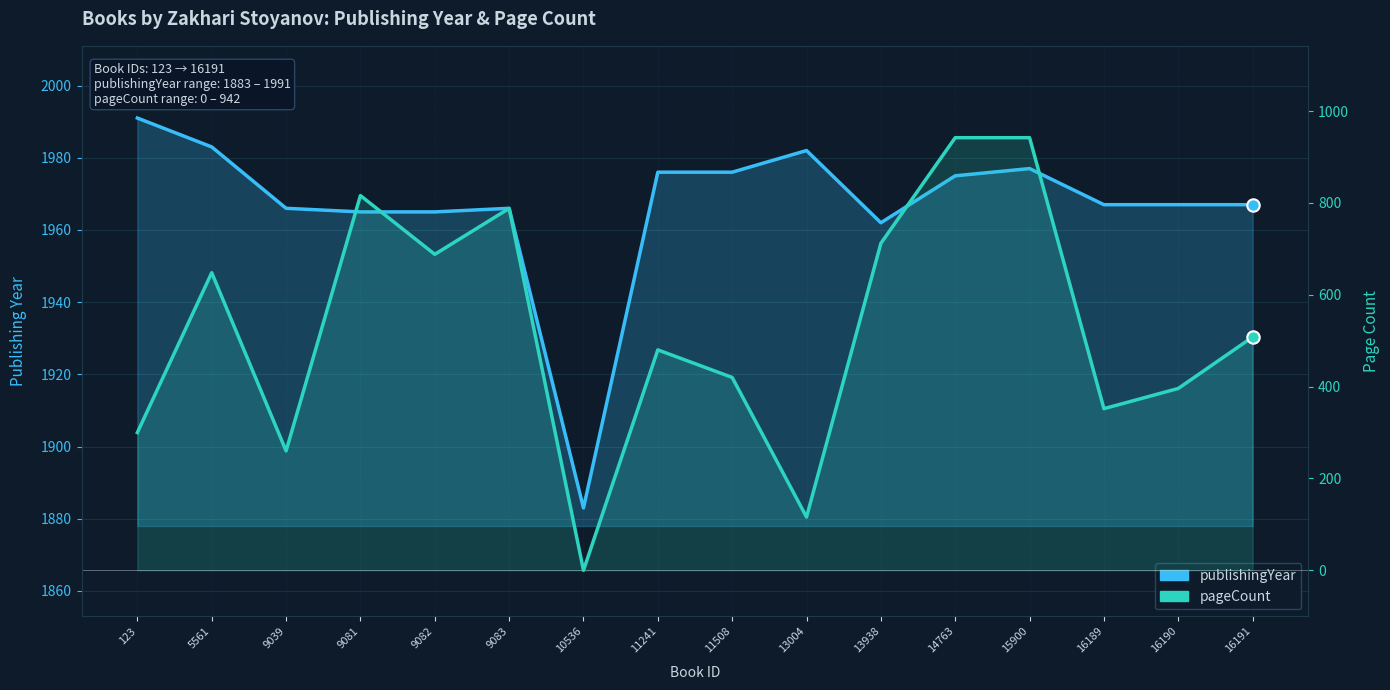

What are all the series names shown in the legend?

publishingYear, pageCount